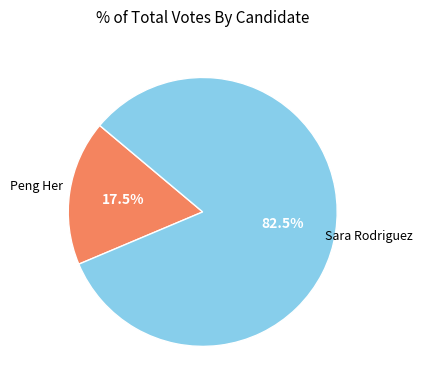

How many segments does this pie chart have?

2